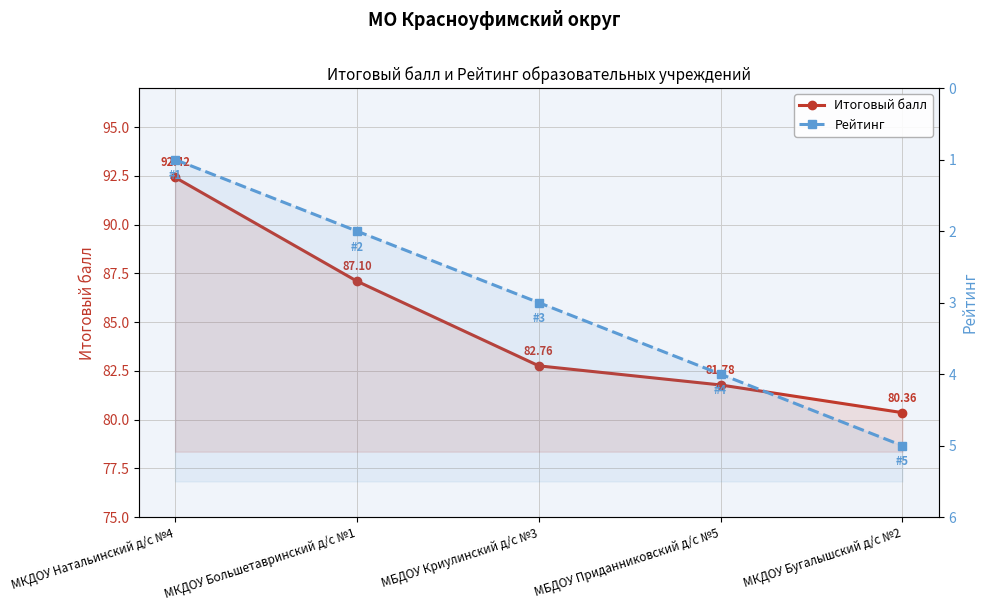

List the series in order of their peak value, highest first.

Итоговый балл, Рейтинг